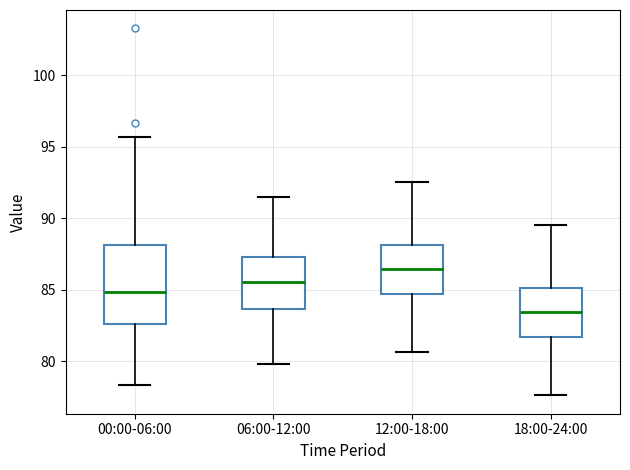

Comparing the boxes themselves (not the whiskers), which one is the tallest?

00:00-06:00